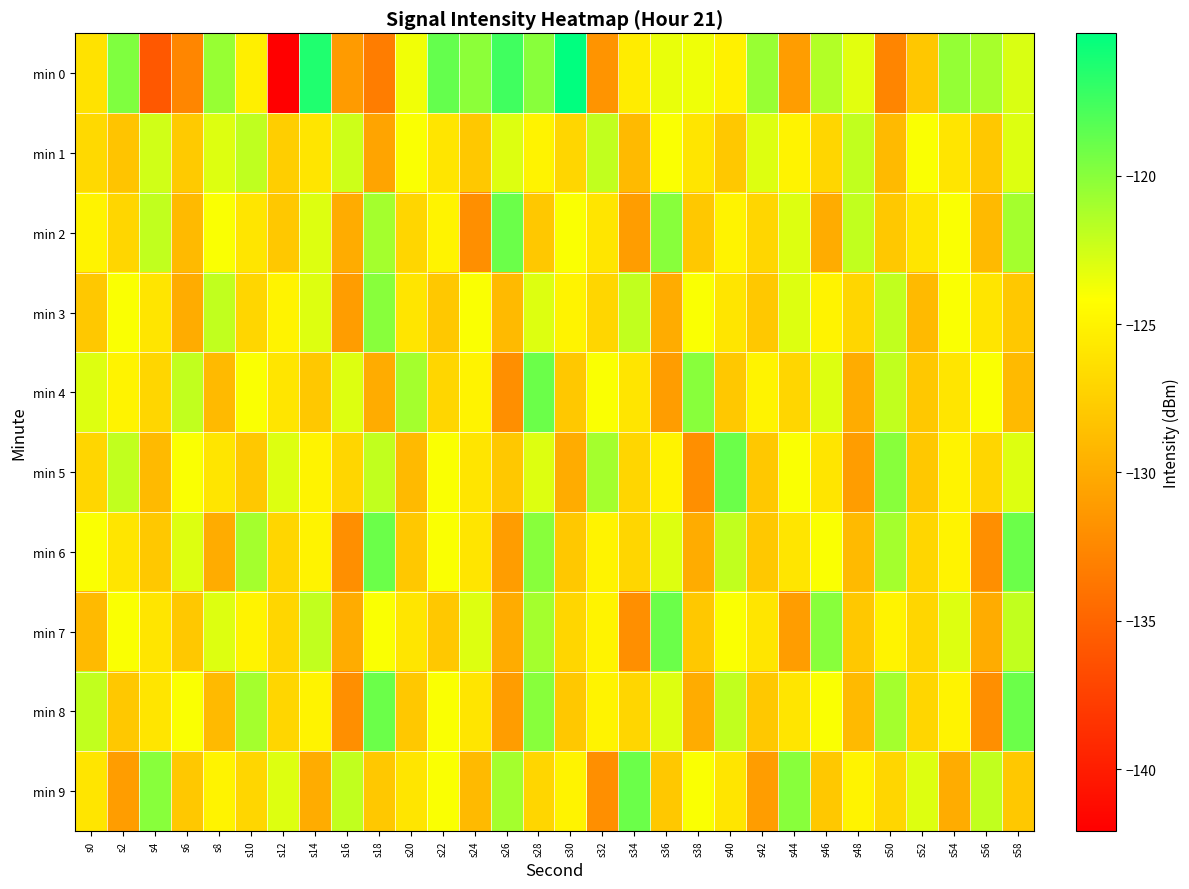

What is the spread (max minus min) of values at s18?

14.3